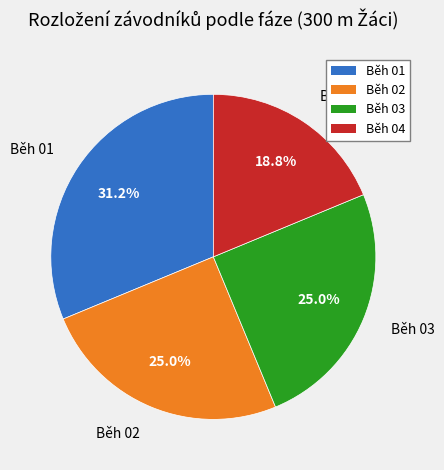

Which slice is the largest?

Běh 01